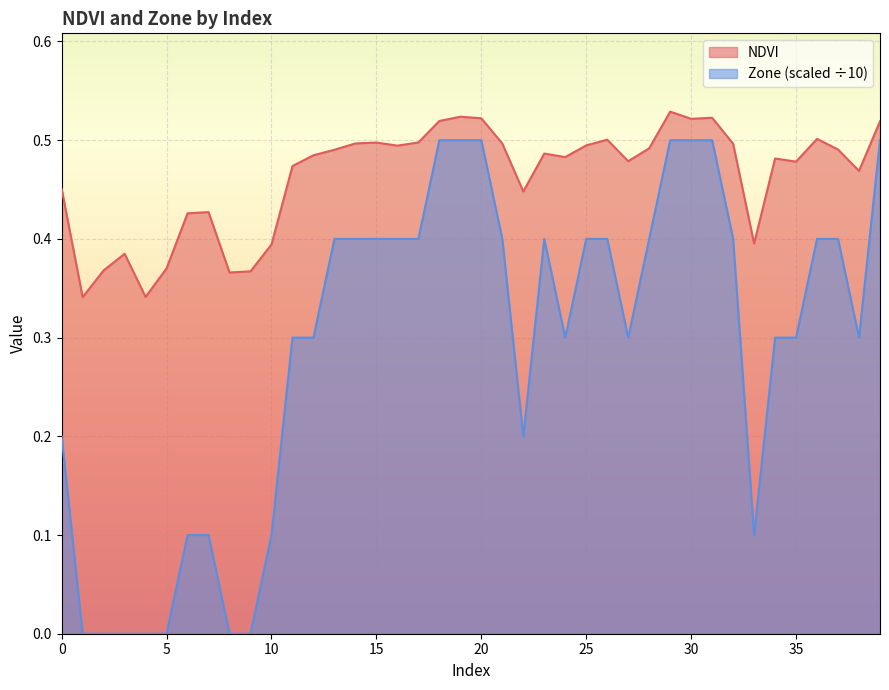

True or false: NDVI and Zone cross at least once.

False